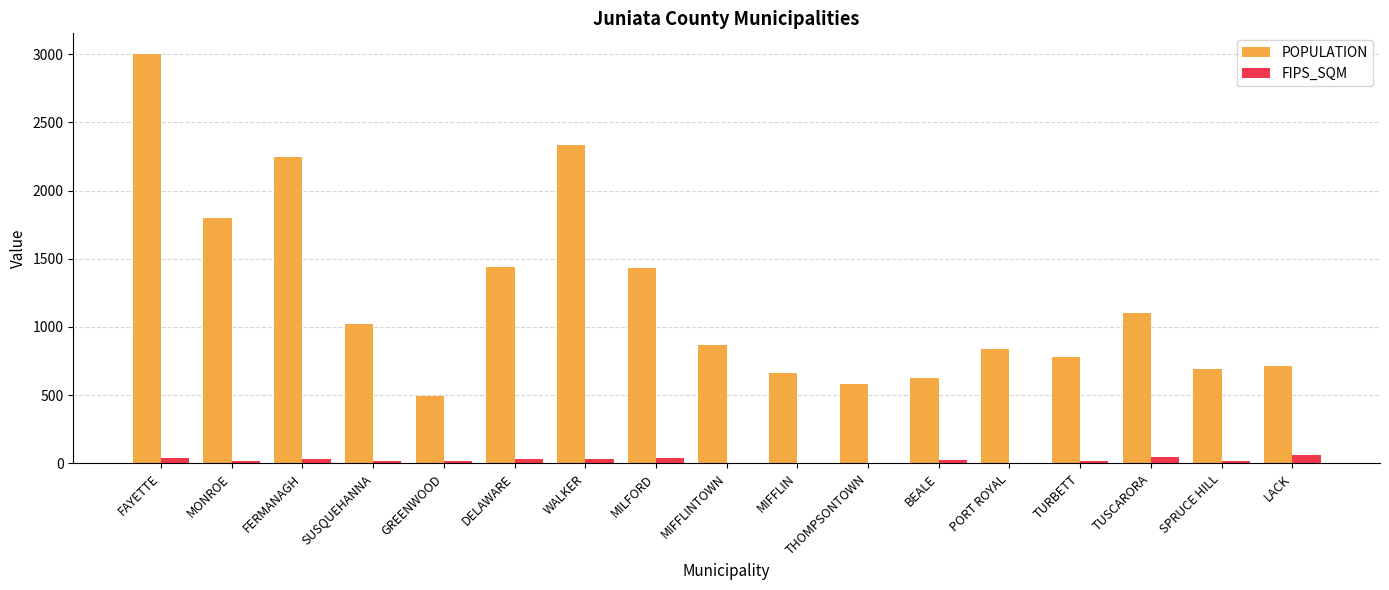

Which series has the largest total across all categories?

POPULATION